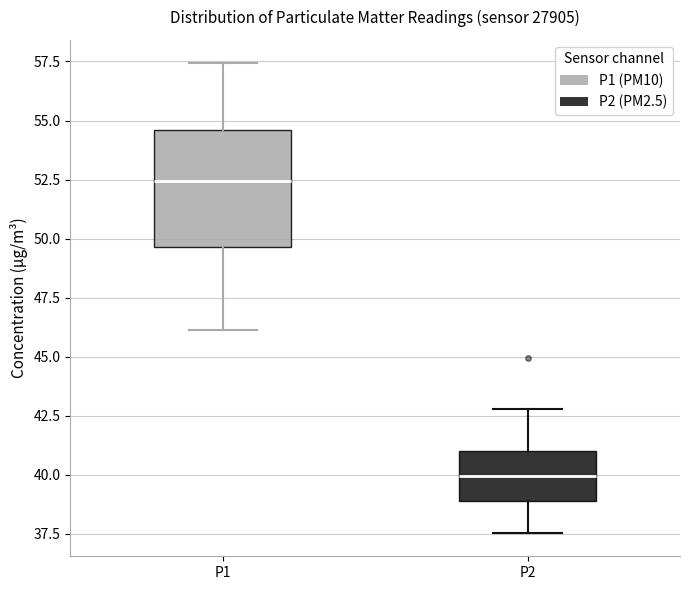

Which box's median line is the lowest?

P2